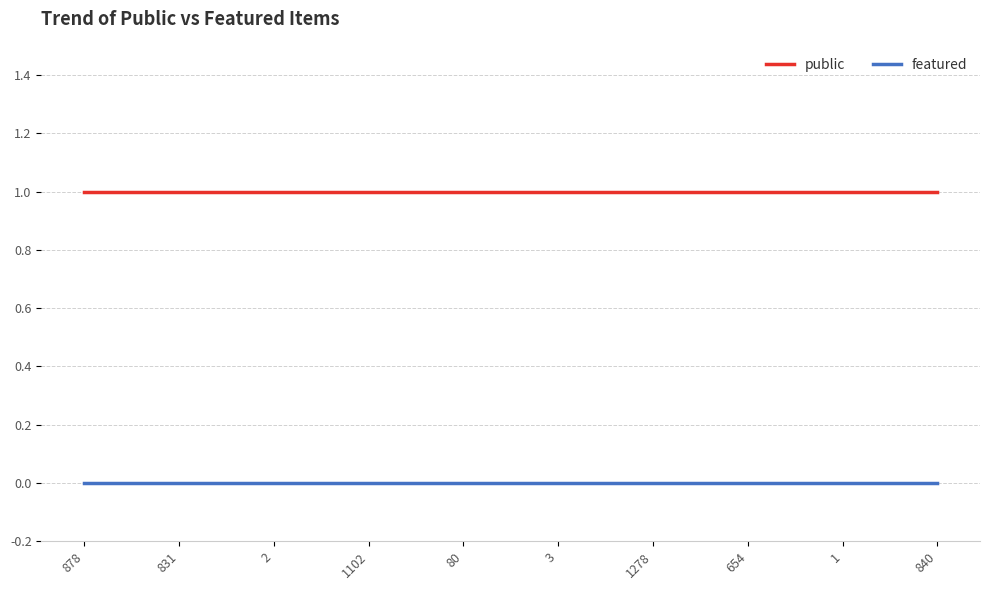

What position from the right is 80?

6